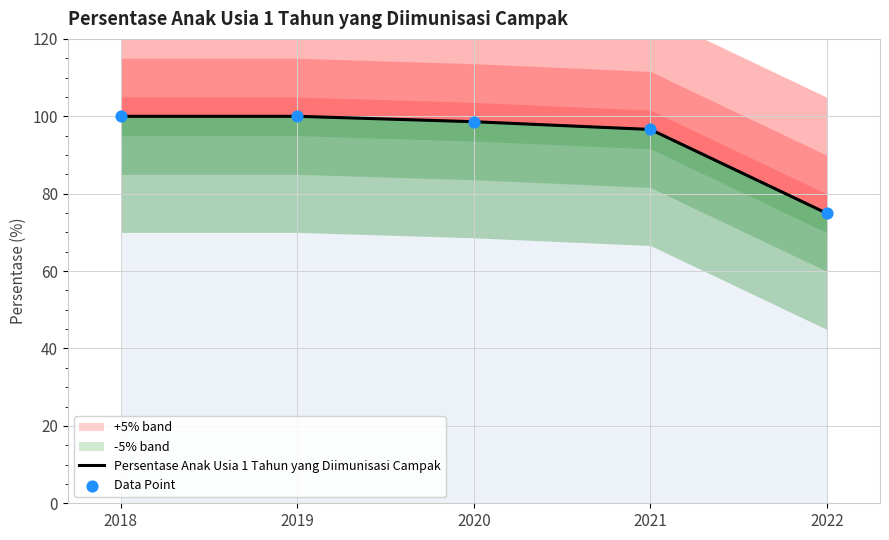

Which series has the largest total across all categories?

Persentase Anak Usia 1 Tahun yang Diimunisasi Campak